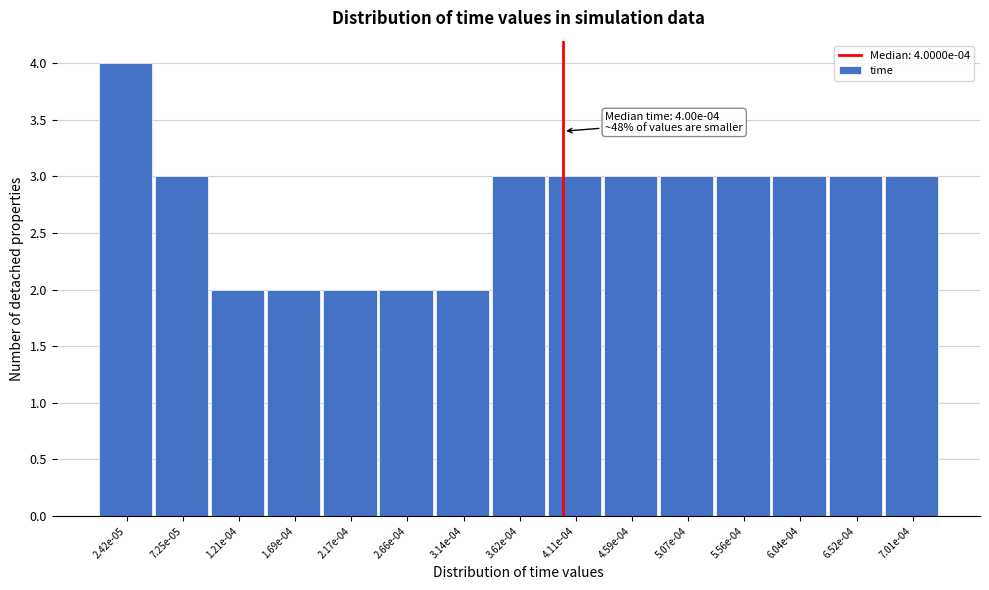

Reading left to right, what are all the values shown in this chart?

2.42e-05=4	7.25e-05=3	1.21e-04=2	1.69e-04=2	2.17e-04=2	2.66e-04=2	3.14e-04=2	3.62e-04=3	4.11e-04=3	4.59e-04=3	5.07e-04=3	5.56e-04=3	6.04e-04=3	6.52e-04=3	7.01e-04=3